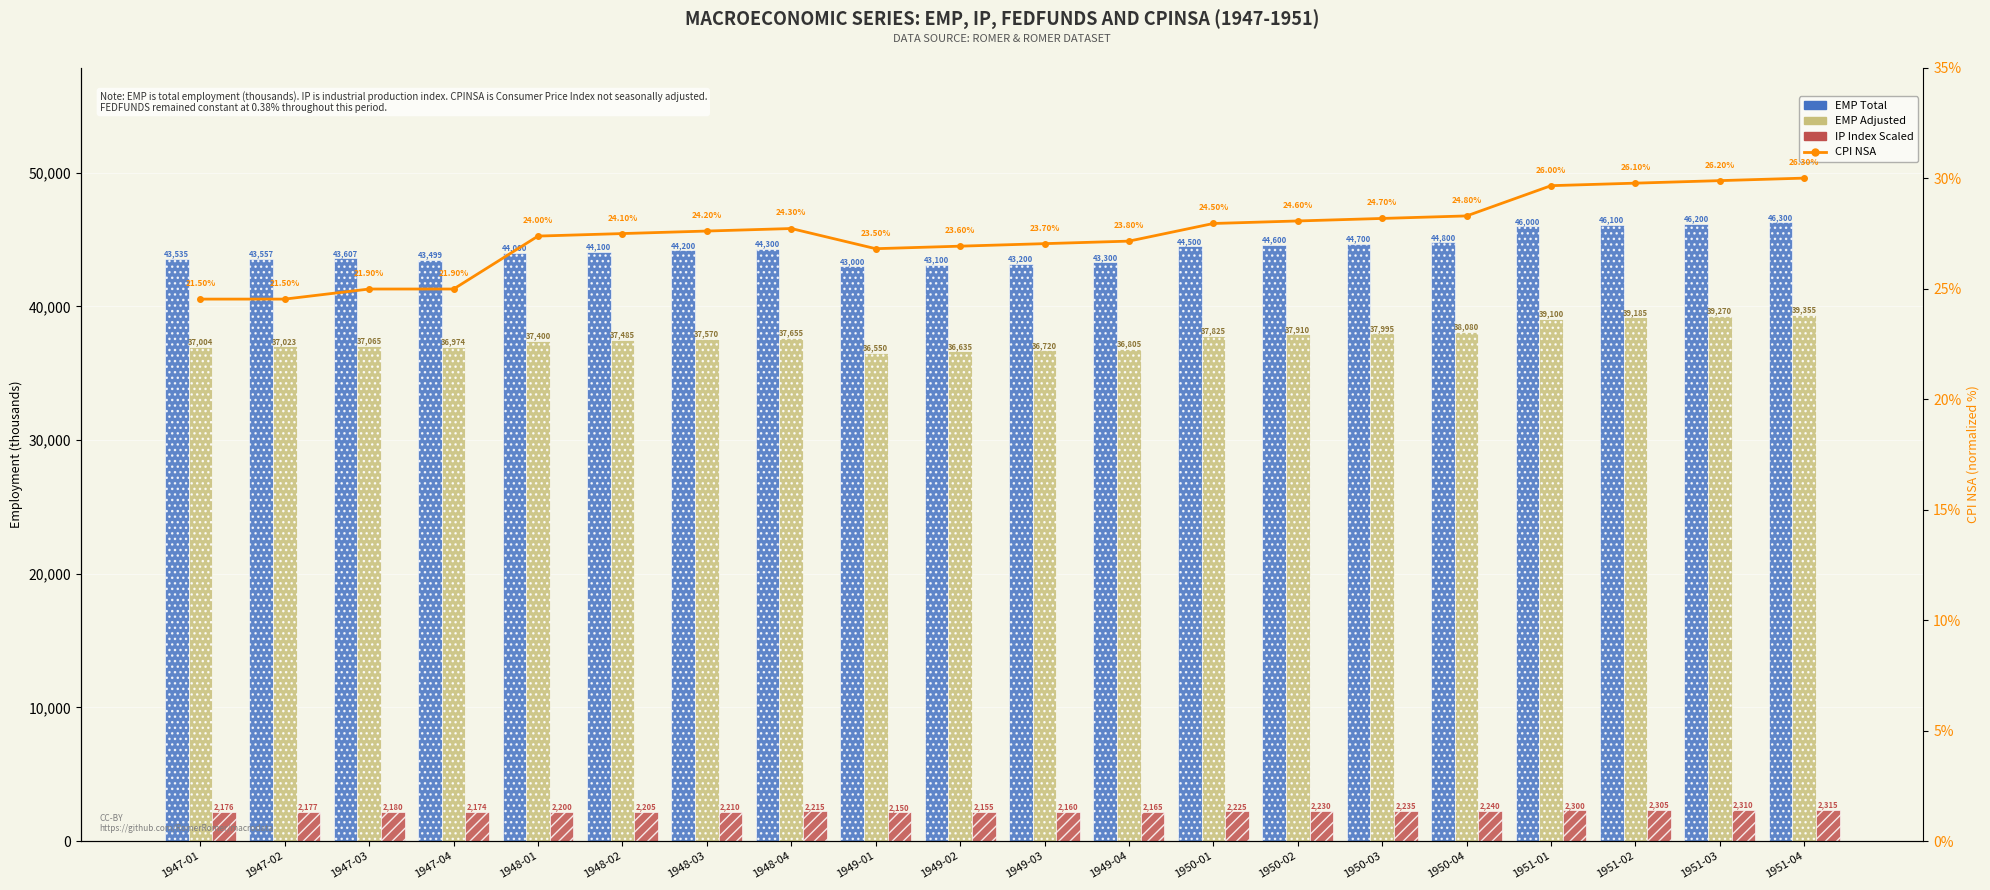

What is the sum of the EMP Adjusted values at 1948-04 and 1947-03?

74720.9